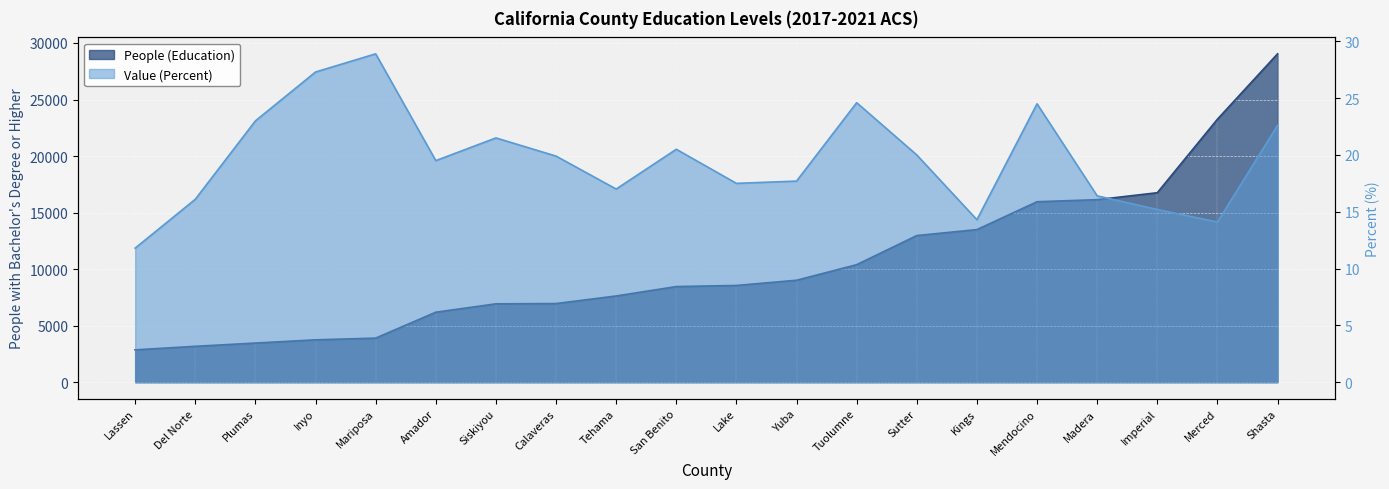

Count the number of data series in this chart.

2